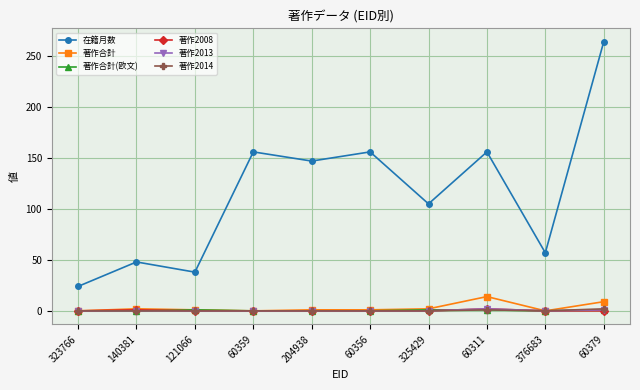

At which category does 在籍月数 reach its first local peak?

140381